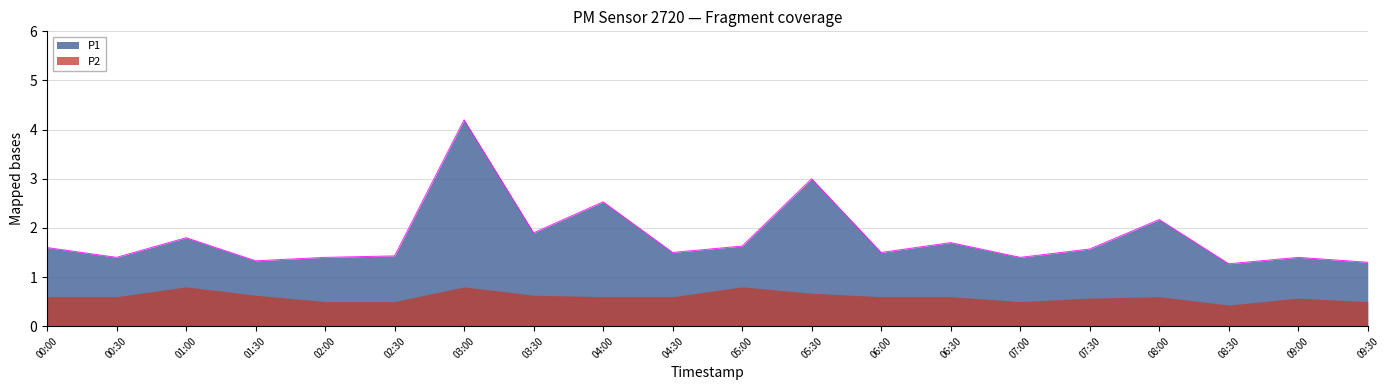

True or false: the data shows 1.9 at 05:30.

False